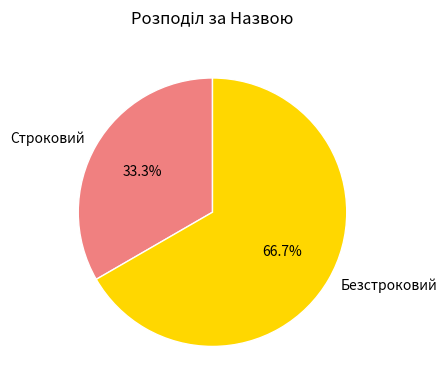

Which has a higher value, Строковий or Безстроковий?

Безстроковий